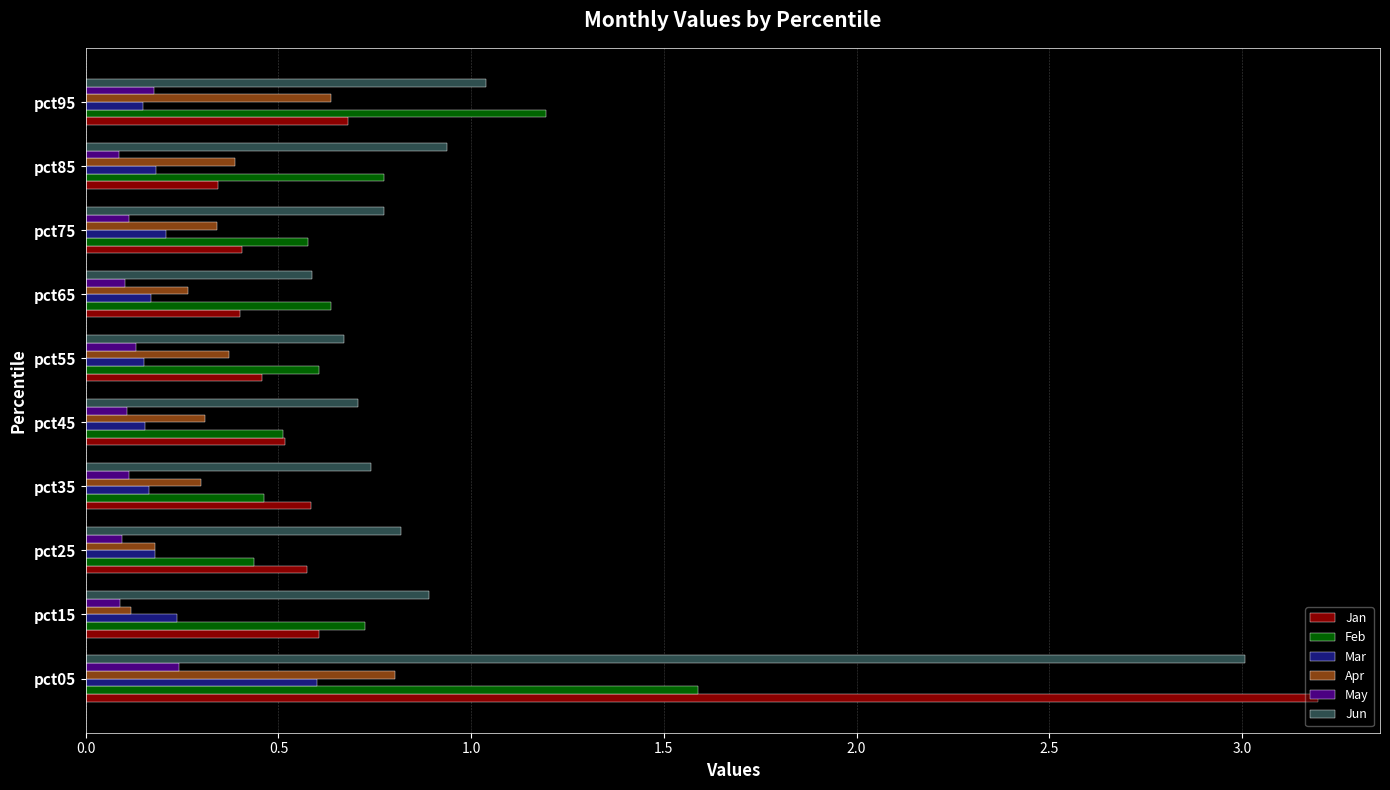

At which category does the chart reach its peak across all series?

pct05